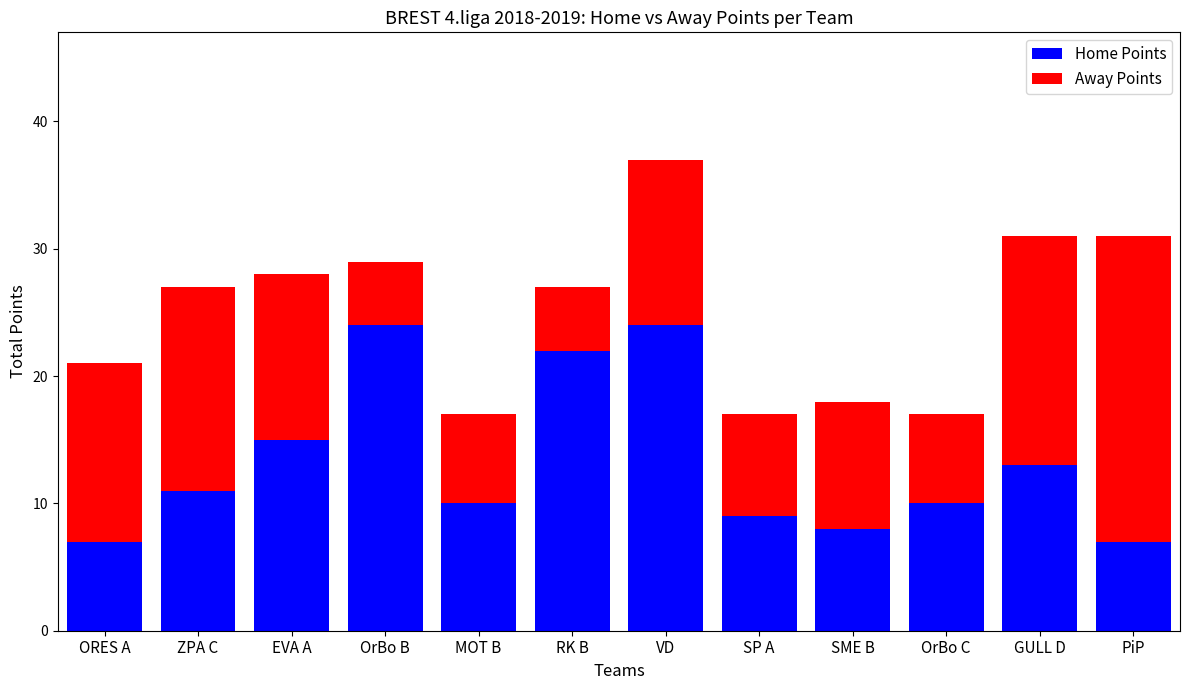

What are all the series names shown in the legend?

Home Points, Away Points